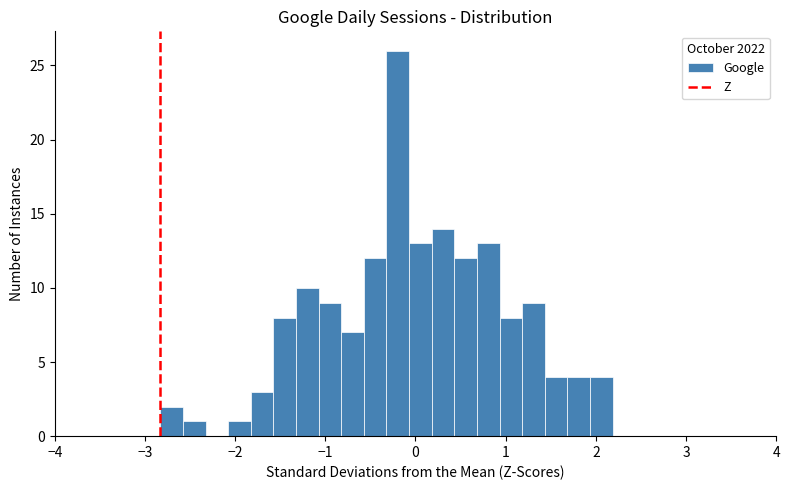

Read against the x-axis, roughly where is the centre of the tallest bar?

-0.2